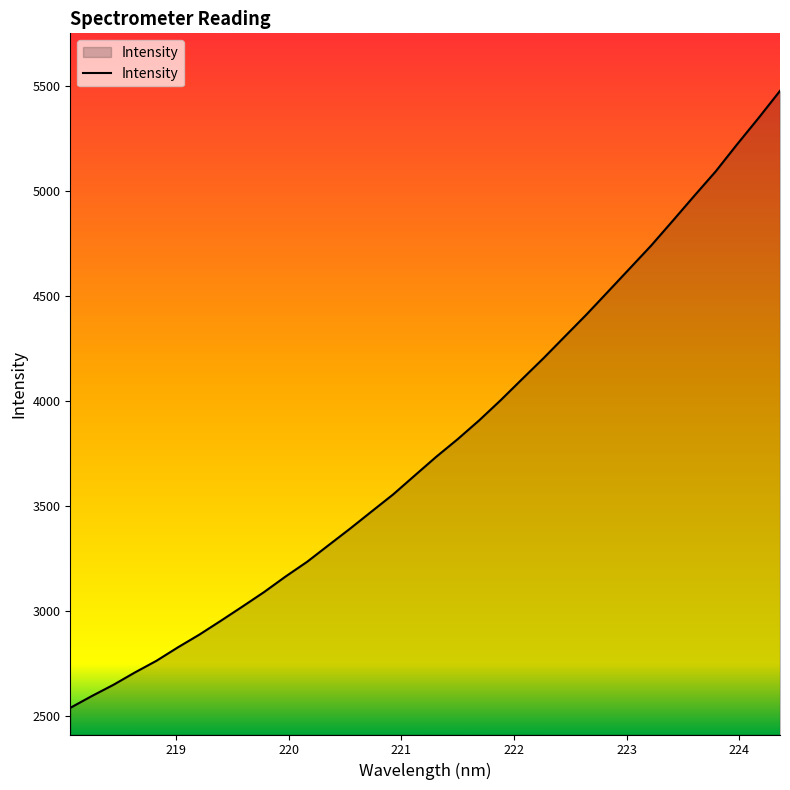

What is the minimum value shown in the chart?

2538.7